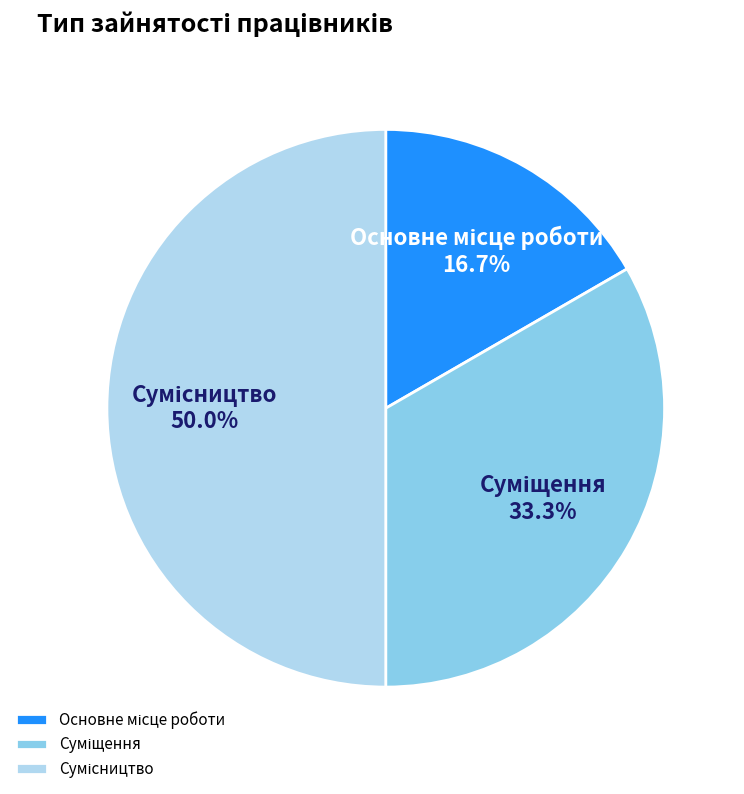

What is the largest slice in the pie chart?

Сумісництво